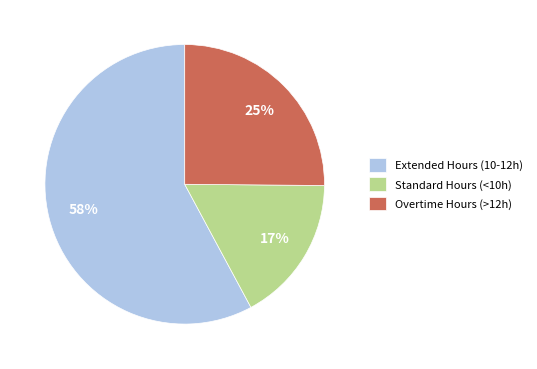

How many slices are in this pie chart?

3